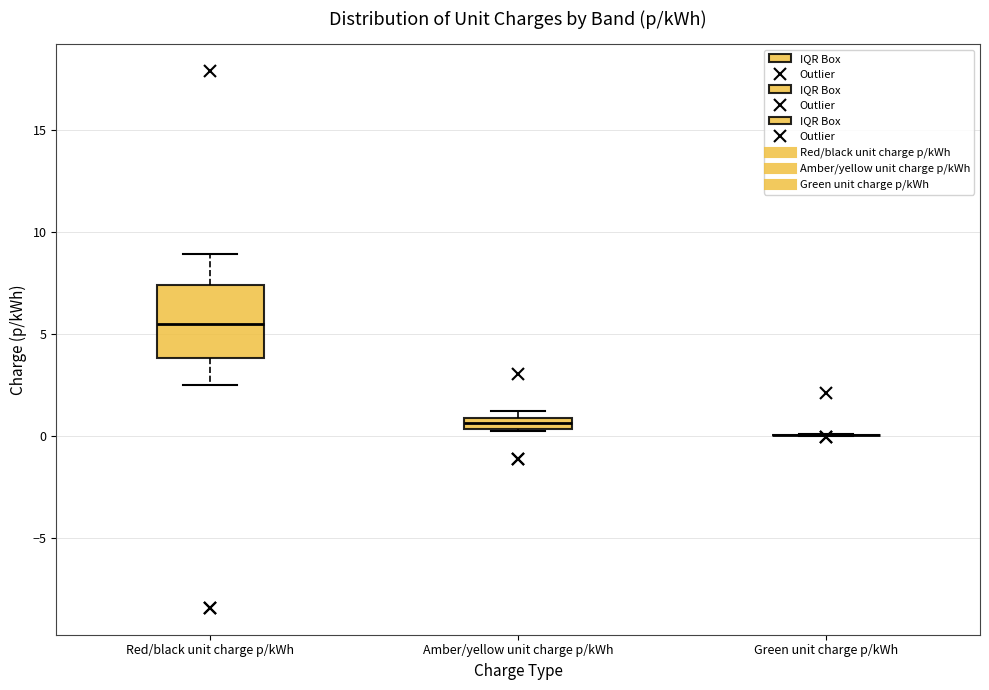

Which box is the tallest, from its lower edge to its upper edge?

Red/black unit charge p/kWh